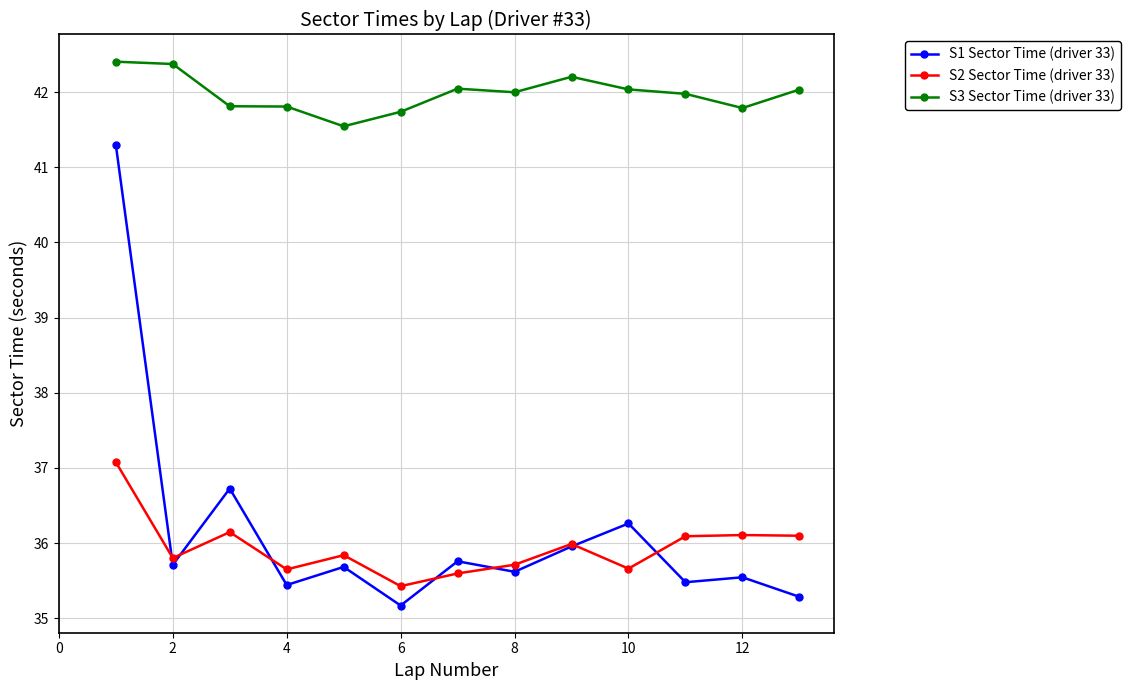

True or false: S1 Sector Time (driver 33) and S3 Sector Time (driver 33) cross at least once.

False